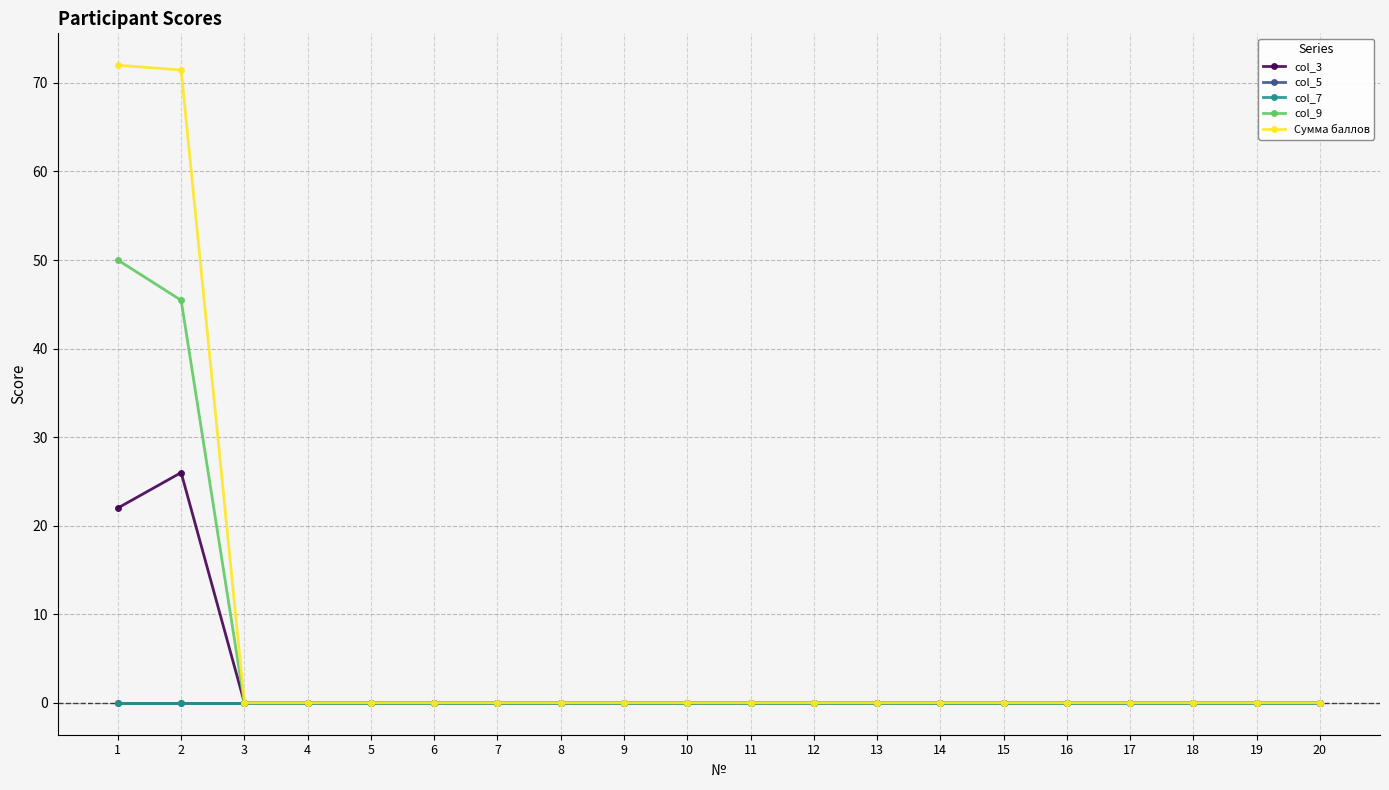

Which category has the highest value across all series?

1